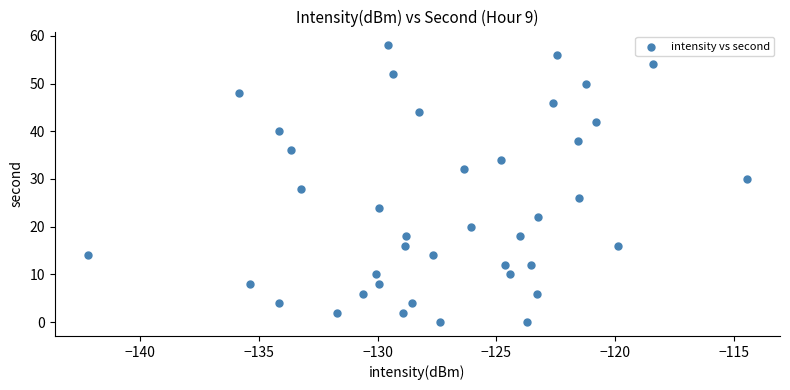

What is the range of Y values (max minus min)?

58